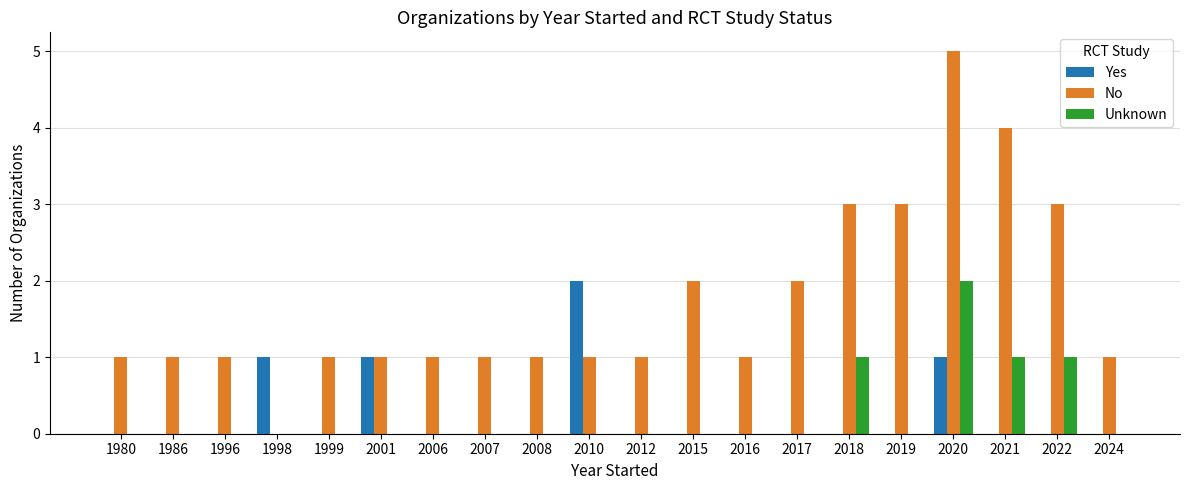

Reading left to right, list all the values displayed in this chart.

Yes: 1980=0	1986=0	1996=0	1998=1	1999=0	2001=1	2006=0	2007=0	2008=0	2010=2	2012=0	2015=0	2016=0	2017=0	2018=0	2019=0	2020=1	2021=0	2022=0	2024=0
No: 1980=1	1986=1	1996=1	1998=0	1999=1	2001=1	2006=1	2007=1	2008=1	2010=1	2012=1	2015=2	2016=1	2017=2	2018=3	2019=3	2020=5	2021=4	2022=3	2024=1
Unknown: 1980=0	1986=0	1996=0	1998=0	1999=0	2001=0	2006=0	2007=0	2008=0	2010=0	2012=0	2015=0	2016=0	2017=0	2018=1	2019=0	2020=2	2021=1	2022=1	2024=0